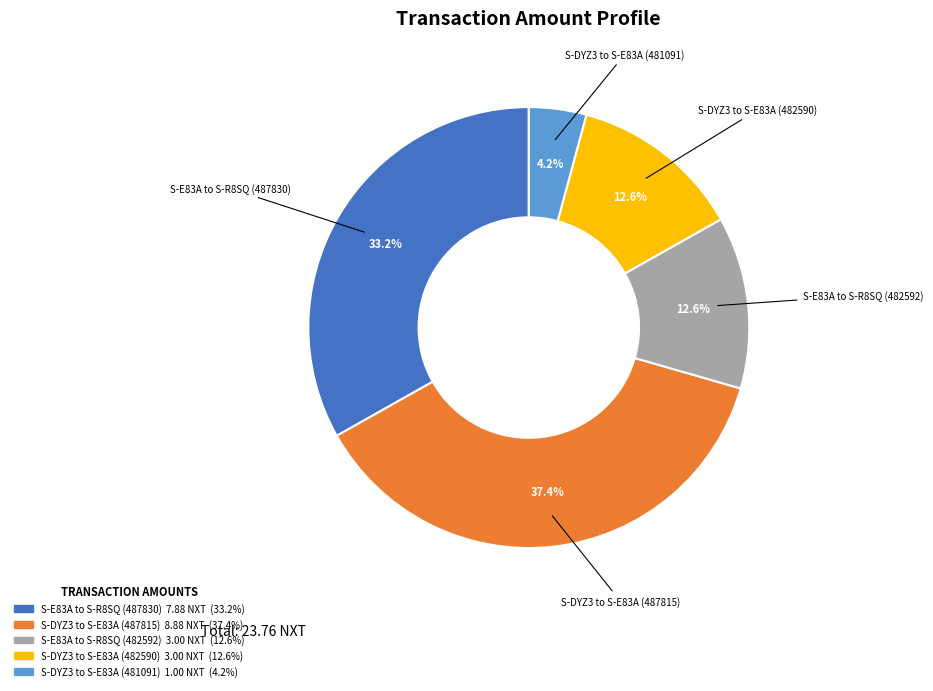

To the nearest percent, what percentage of the pie is S-DYZ3 to S-E83A (481091)?

4%